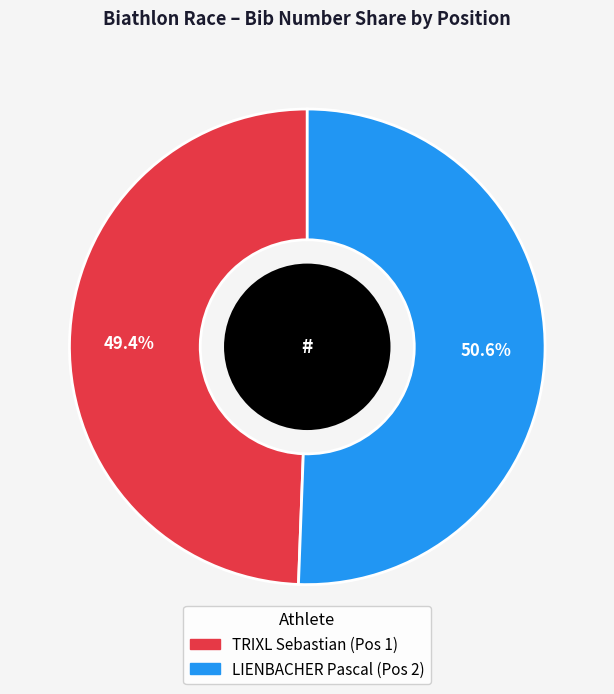

To the nearest percent, what portion does LIENBACHER Pascal (Pos 2) represent?

51%